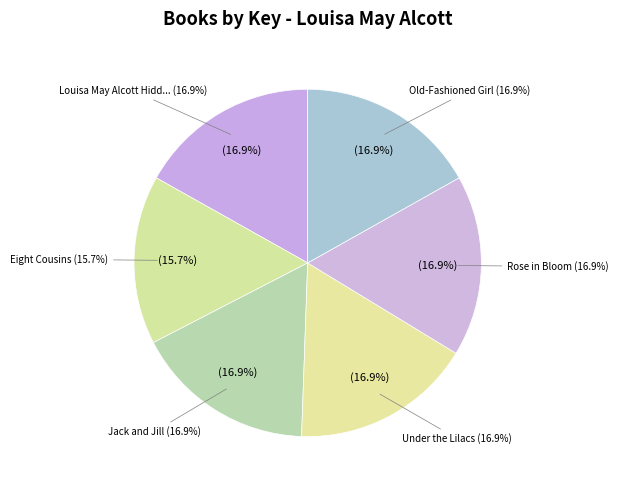

Between Rose in Bloom and Louisa May Alcott Hidden Gems Collection, which is larger?

Louisa May Alcott Hidden Gems Collection